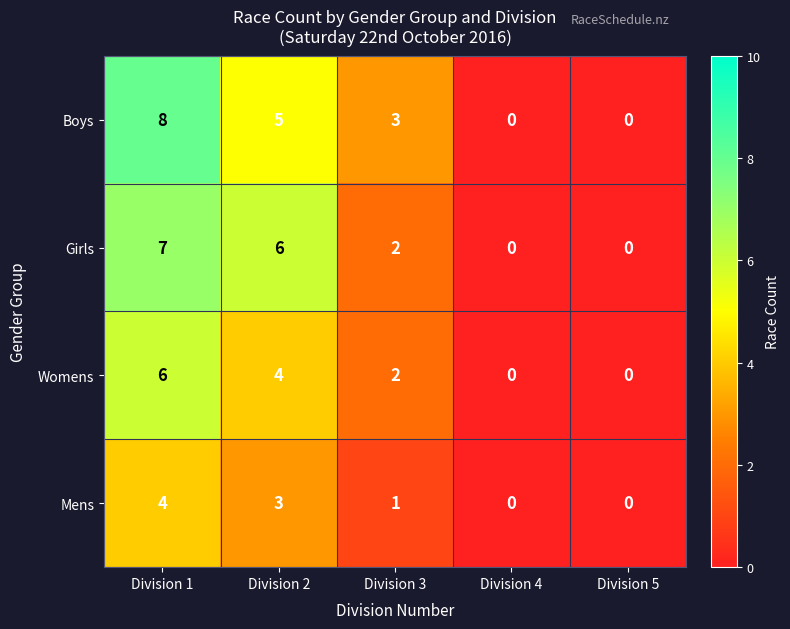

At which category is the sum across all series the highest?

Division 1